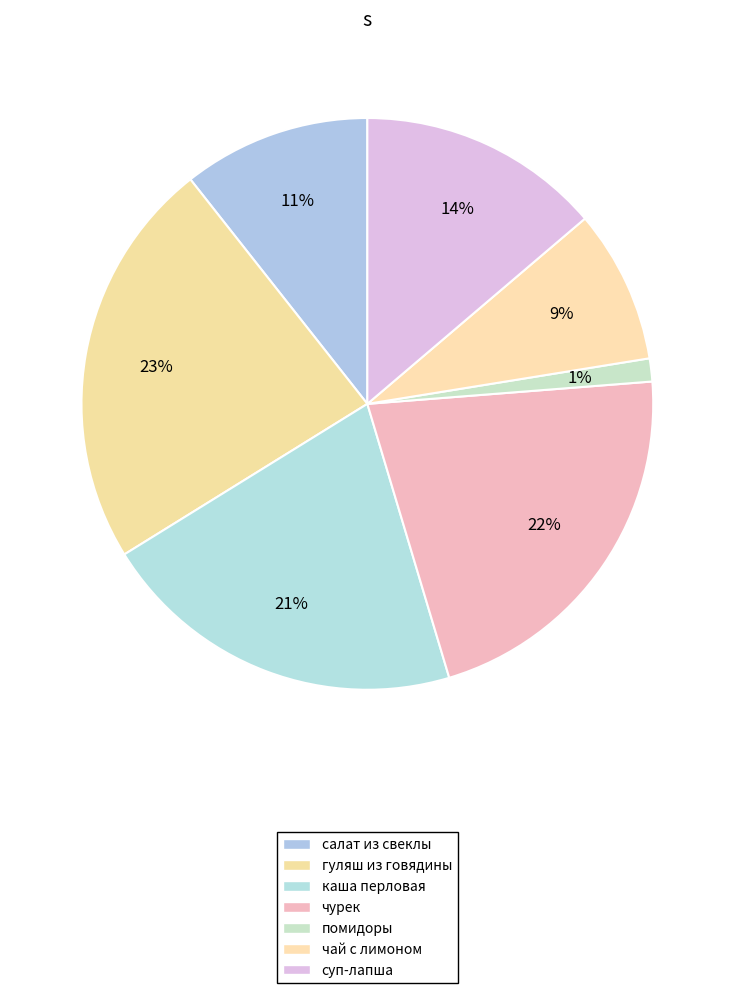

Is the sum of каша перловая and салат из свеклы greater than half?

No